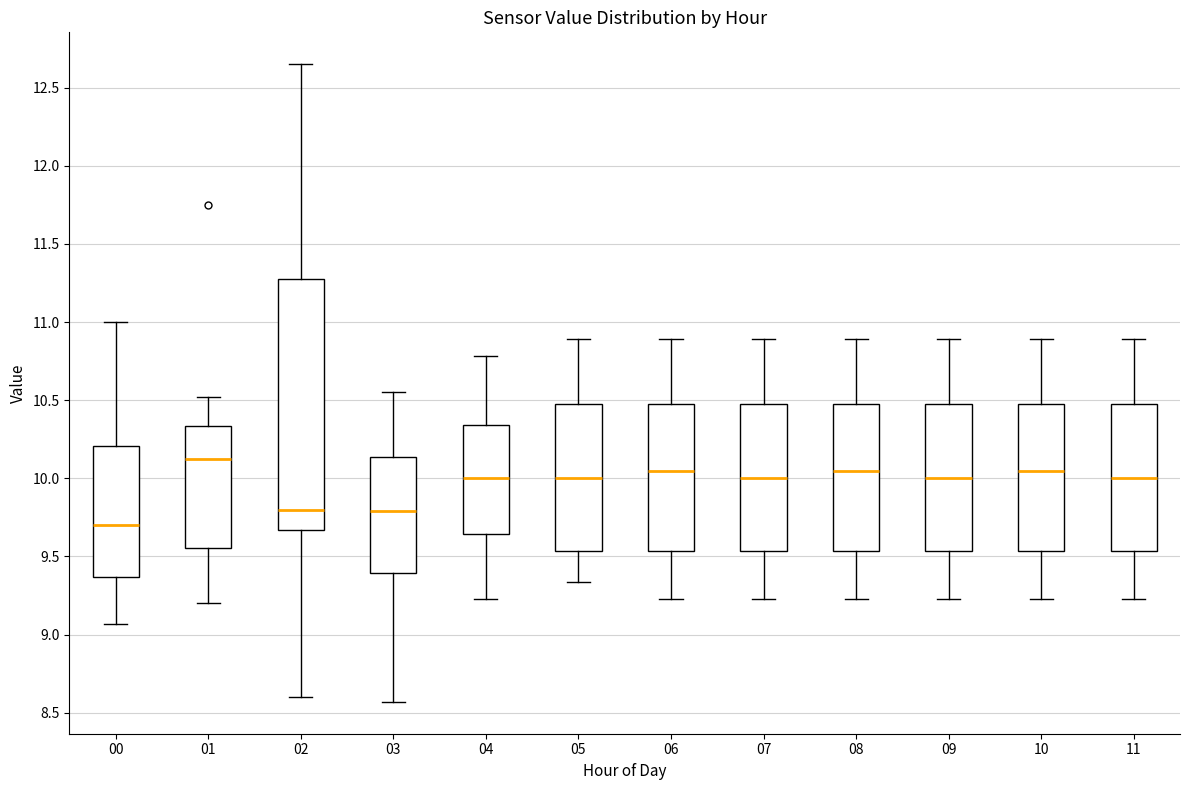

Comparing the boxes themselves (not the whiskers), which one is the tallest?

02